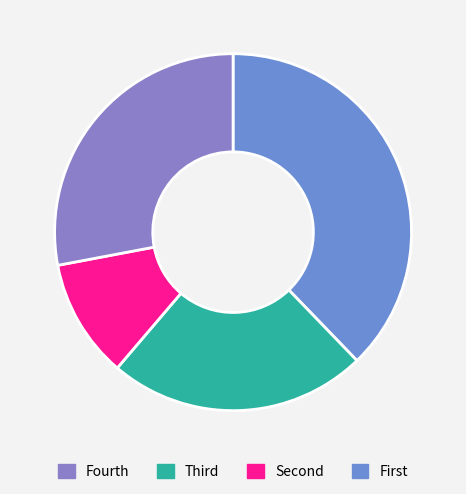

How many slices are in this pie chart?

4